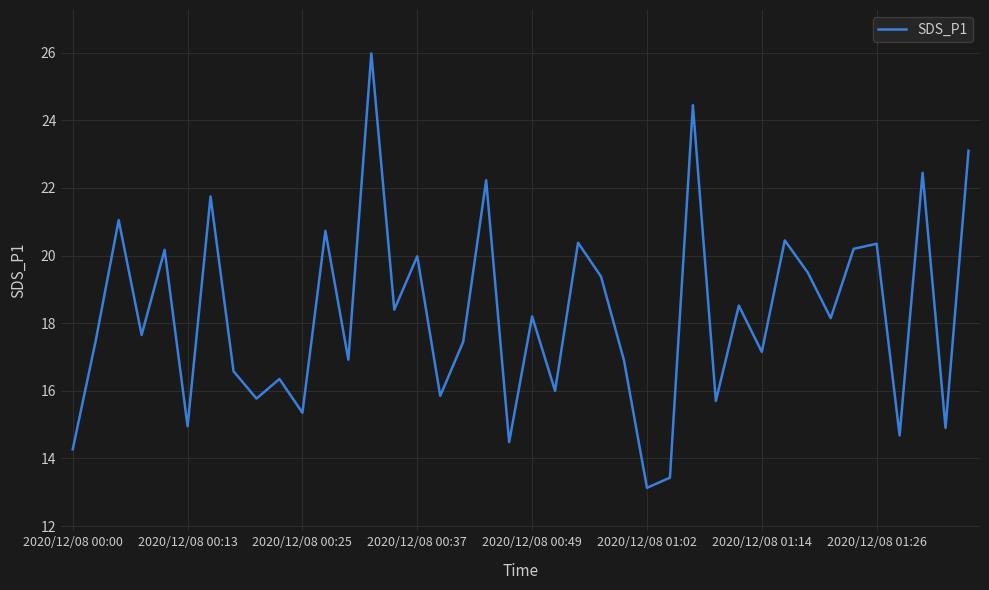

What is the maximum value shown in the chart?

26.0